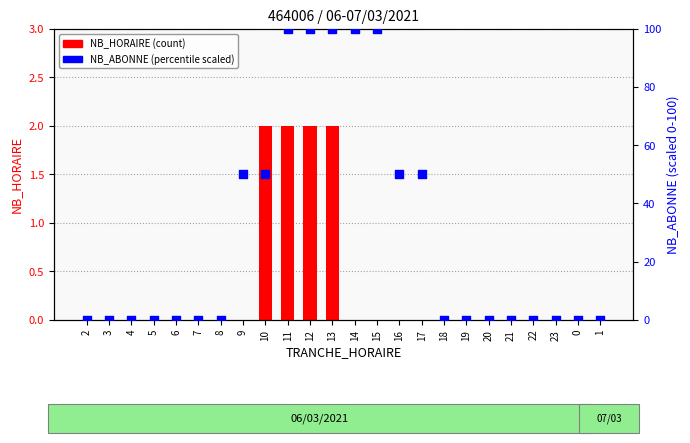

Is the value of NB_HORAIRE (count) at 7 greater than the value of NB_ABONNE (percentile) at 22?

No